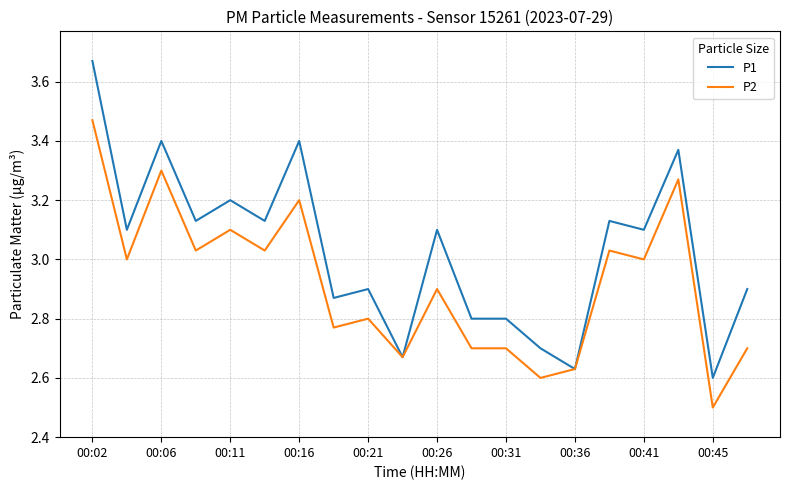

How many series are shown in this chart?

2